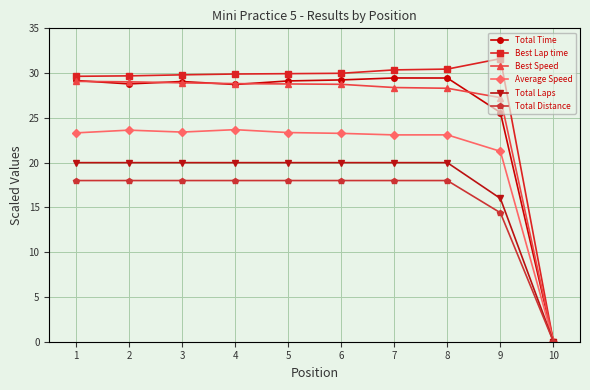

At which category does the chart reach its peak across all series?

9